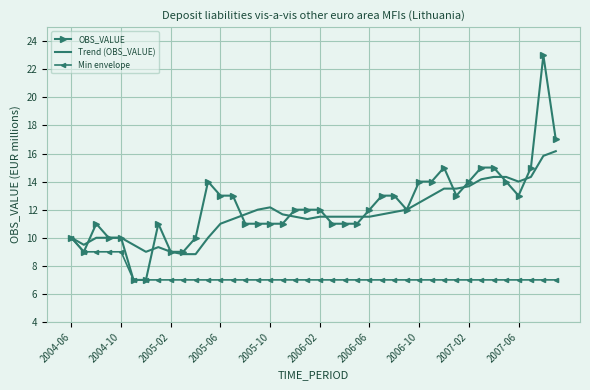

List the series in order of their peak value, lowest first.

Min envelope, Trend (OBS_VALUE), OBS_VALUE